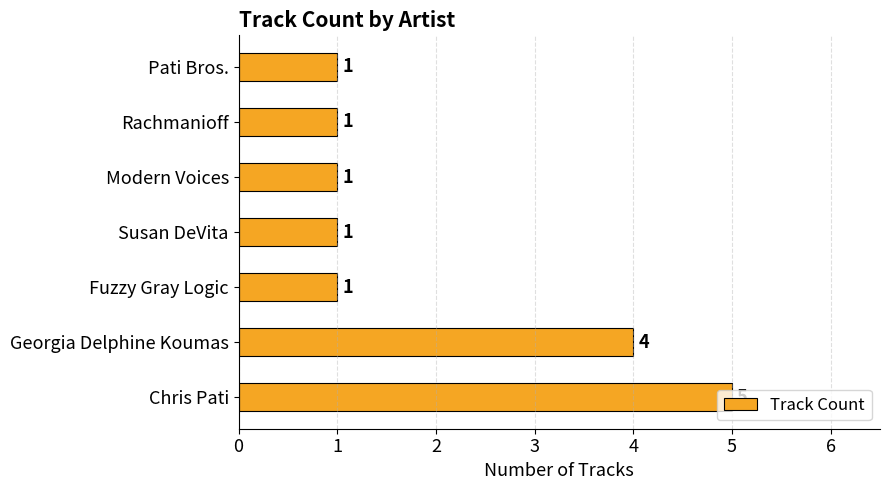

Which has a higher value, Rachmanioff or Chris Pati?

Chris Pati